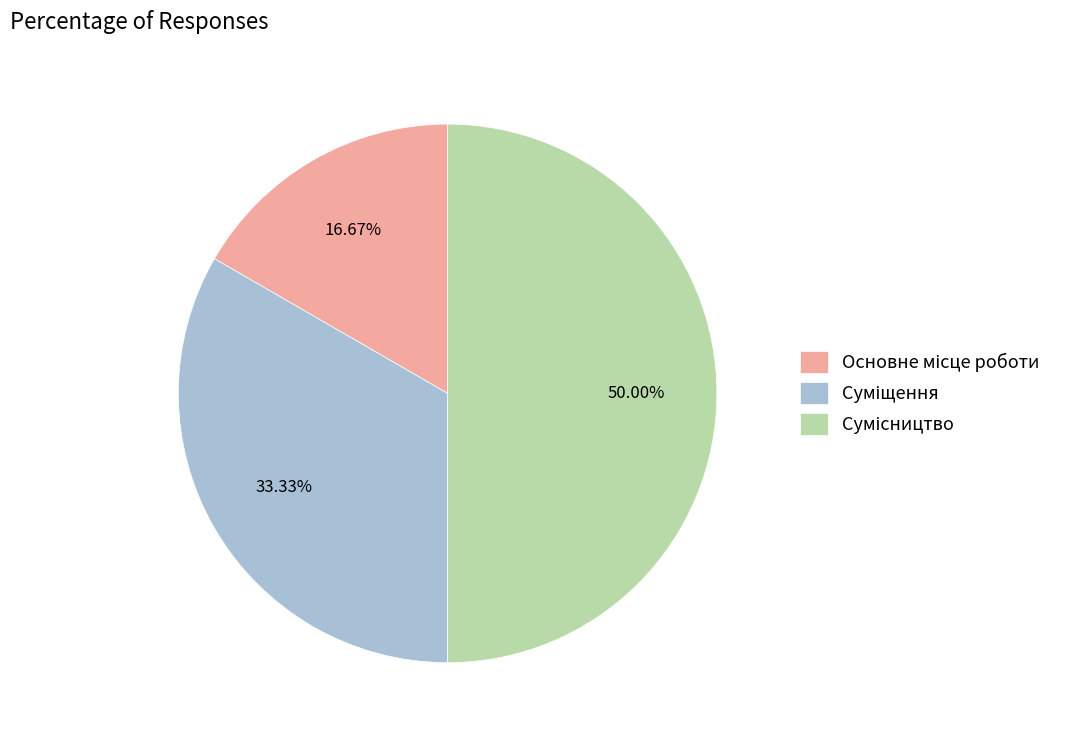

Between Суміщення and Основне місце роботи, which is larger?

Суміщення